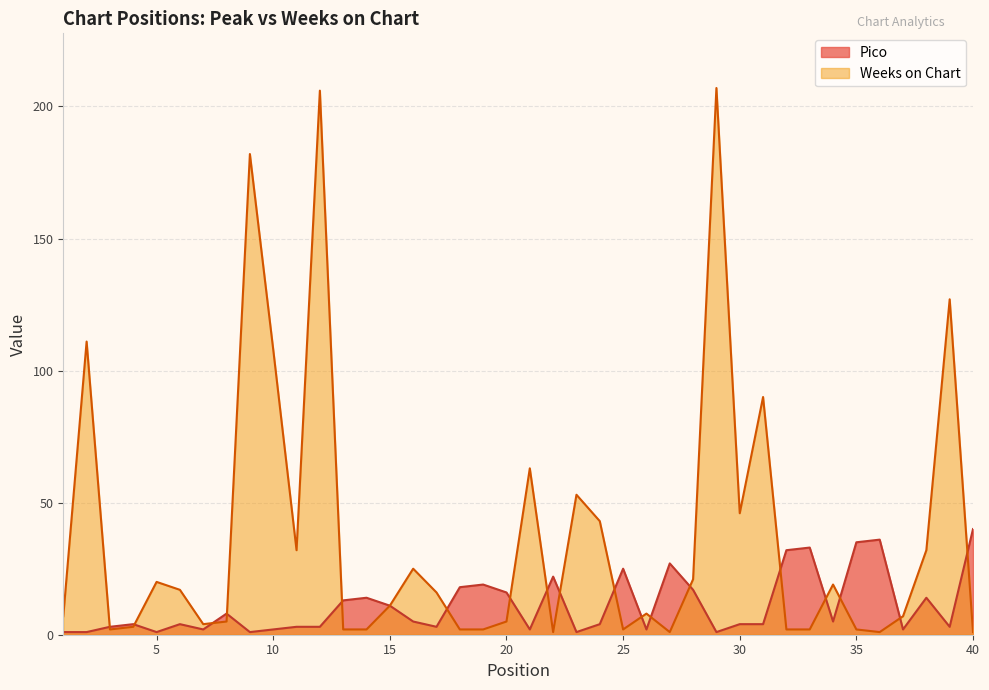

At which label is Weeks on Chart closest to 104?

10